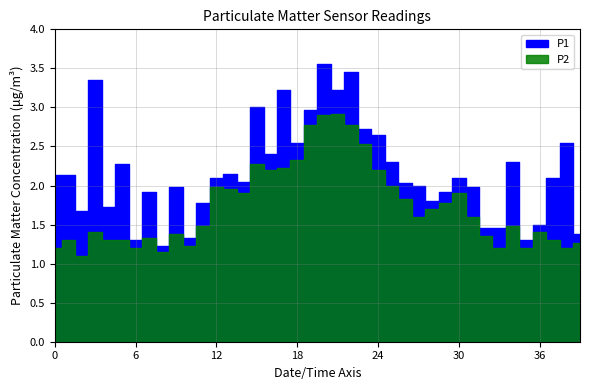

True or false: P1 and P2 cross at least once.

False